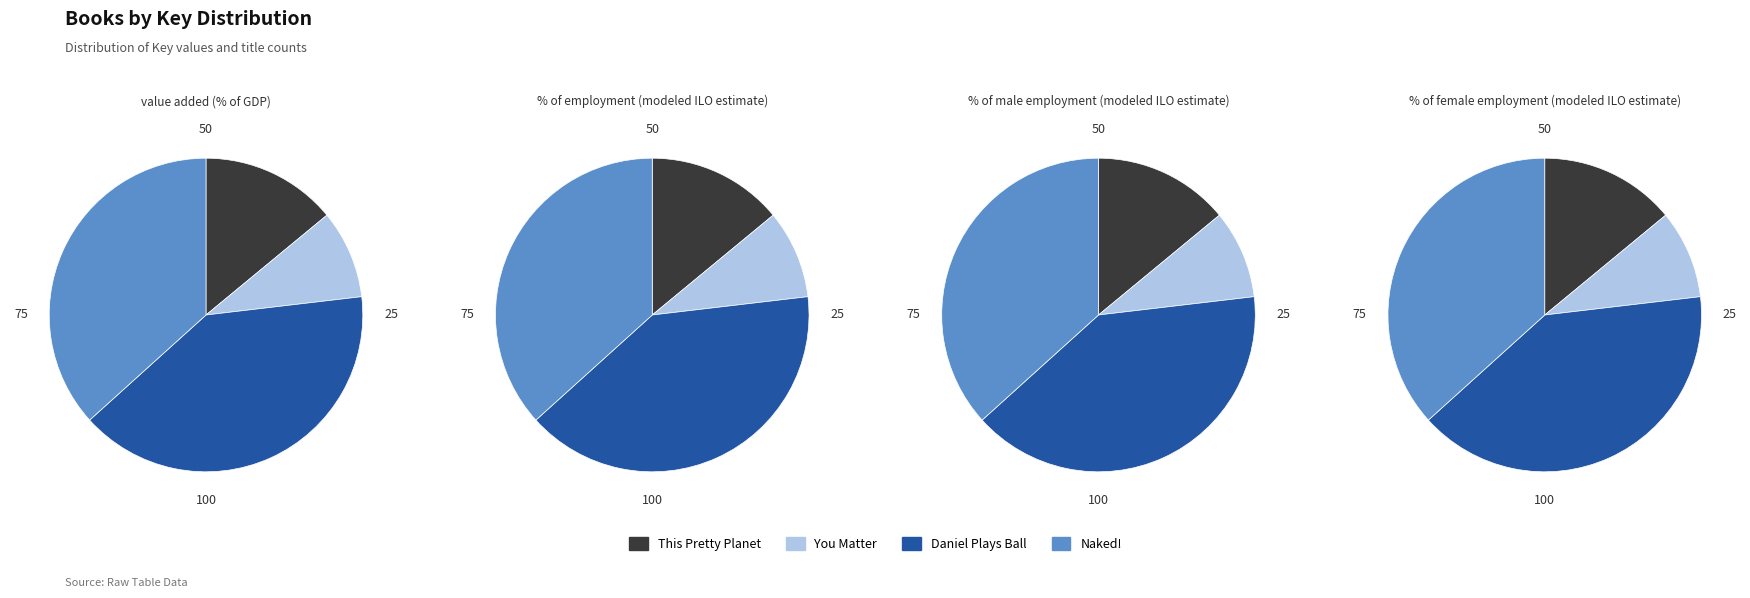

Count the number of slices in the pie.

4